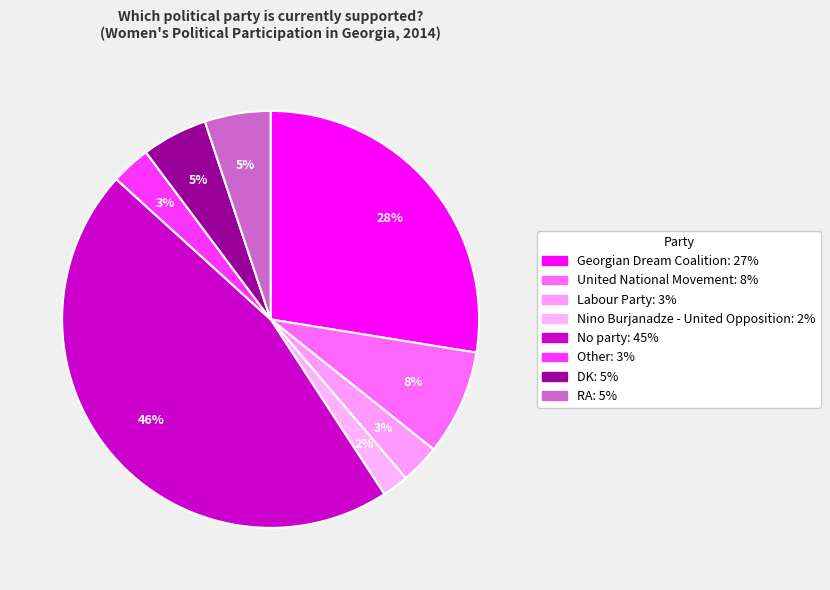

To the nearest percent, what percentage of the pie is Labour Party?

3%